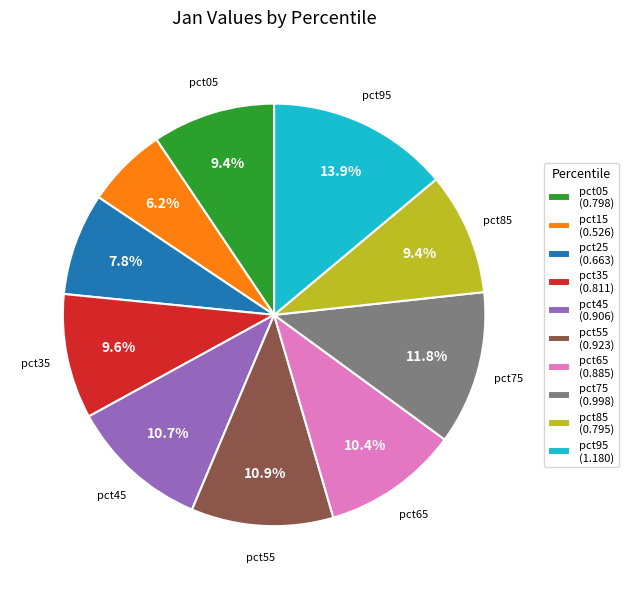

How many segments does this pie chart have?

10